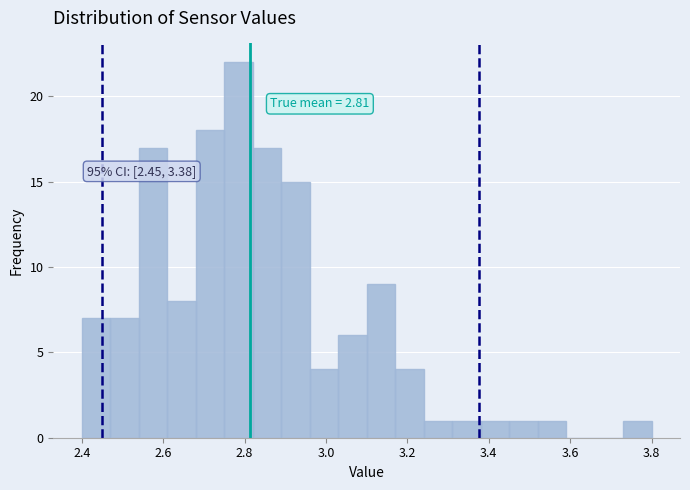

Read against the x-axis, roughly where is the centre of the tallest bar?

2.78